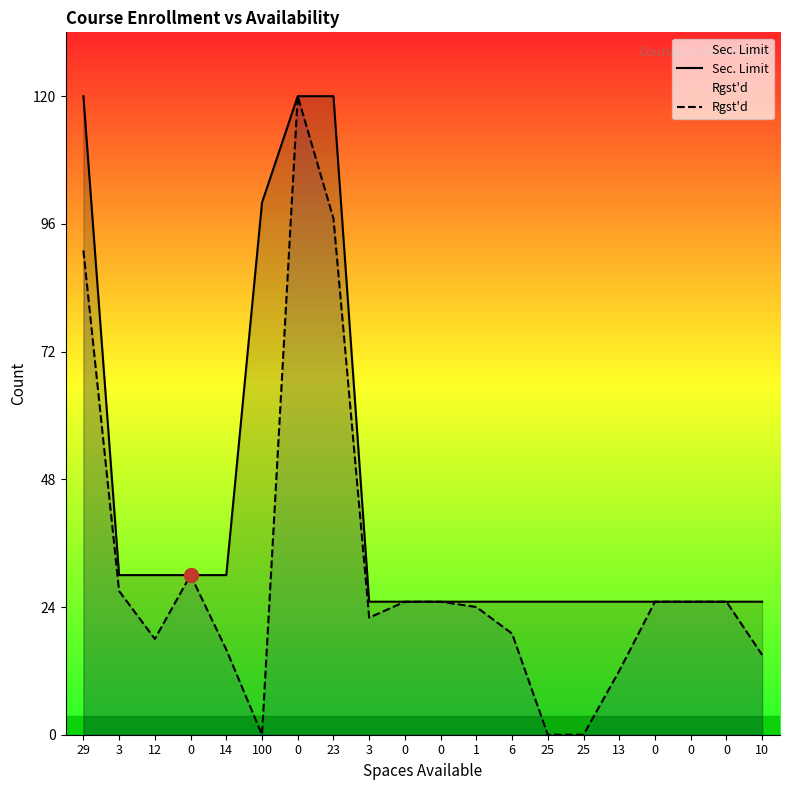

Where does the Rgst'd series first go above 25?

29